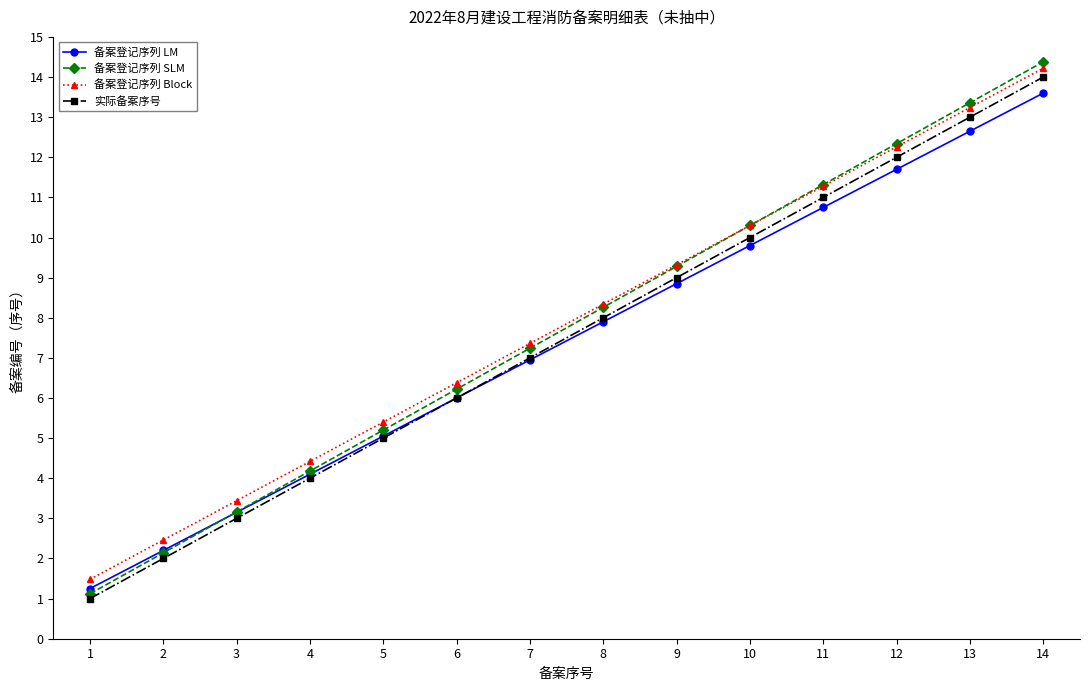

What is the value of the 实际备案序号 point at the 2nd from the left?

2.0